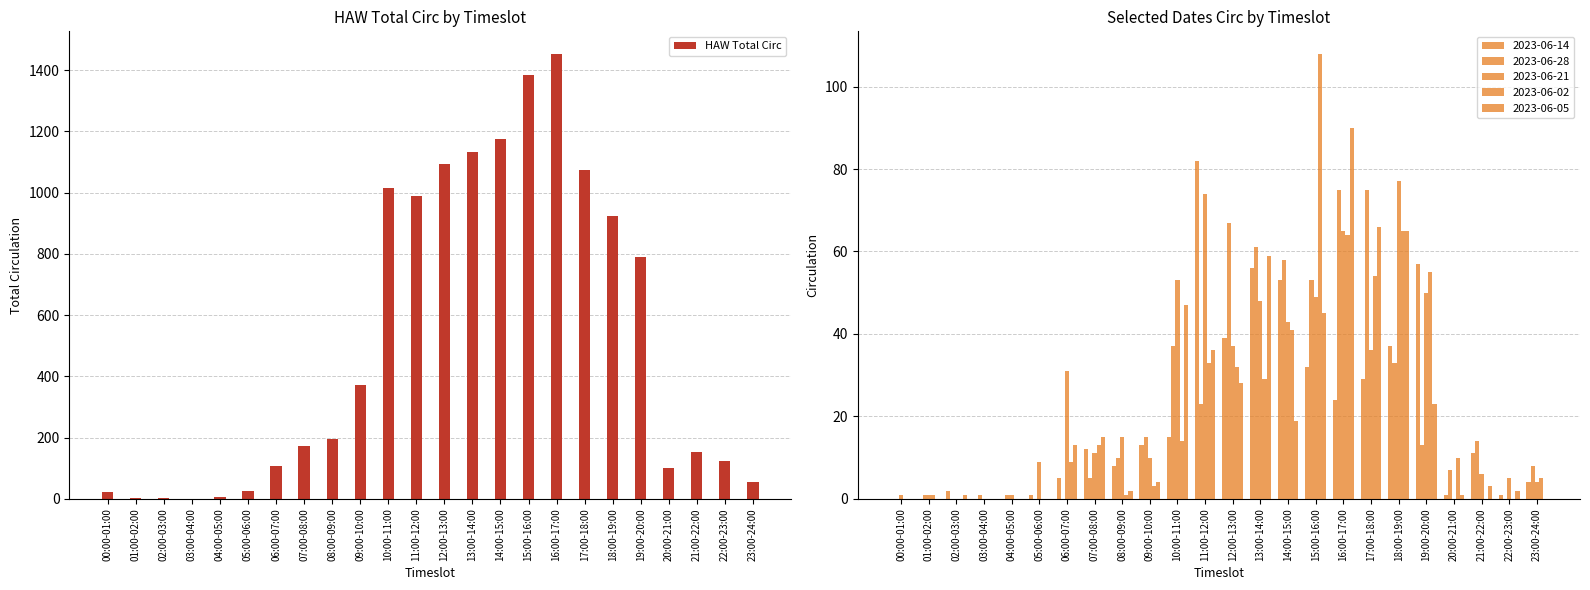

Reading left to right, list all the values displayed in this chart.

00:00-01:00=23	01:00-02:00=4	02:00-03:00=4	03:00-04:00=1	04:00-05:00=7	05:00-06:00=25	06:00-07:00=106	07:00-08:00=174	08:00-09:00=197	09:00-10:00=372	10:00-11:00=1014	11:00-12:00=988	12:00-13:00=1092	13:00-14:00=1132	14:00-15:00=1175	15:00-16:00=1385	16:00-17:00=1454	17:00-18:00=1073	18:00-19:00=925	19:00-20:00=790	20:00-21:00=101	21:00-22:00=152	22:00-23:00=123	23:00-24:00=55